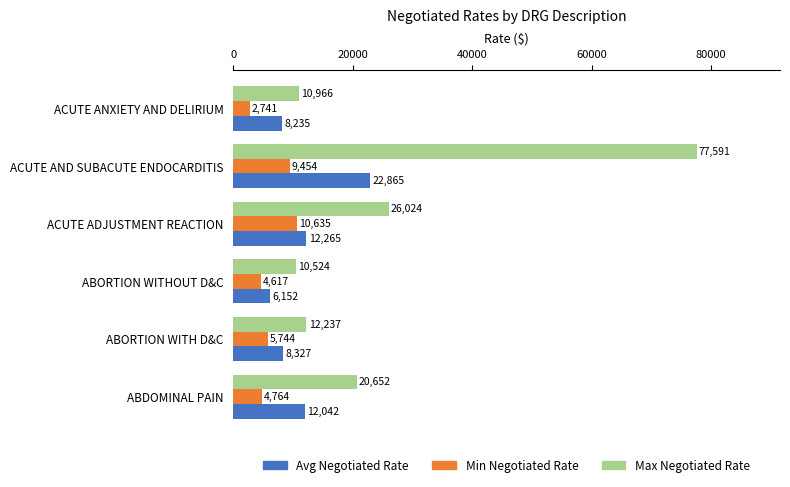

Rank the categories by Avg Negotiated Rate value from highest to lowest.

ACUTE AND SUBACUTE ENDOCARDITIS, ACUTE ADJUSTMENT REACTION, ABDOMINAL PAIN, ABORTION WITH D&C, ACUTE ANXIETY AND DELIRIUM, ABORTION WITHOUT D&C